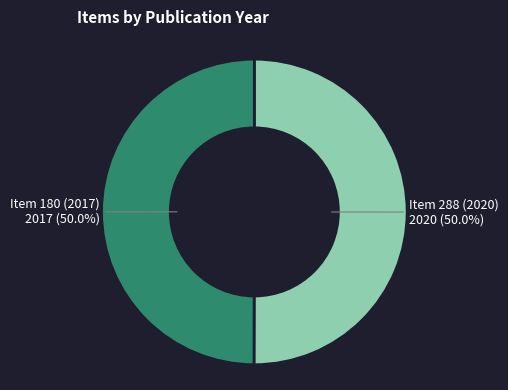

Is it true that Item 180 (2017) is 50% of the pie?

True